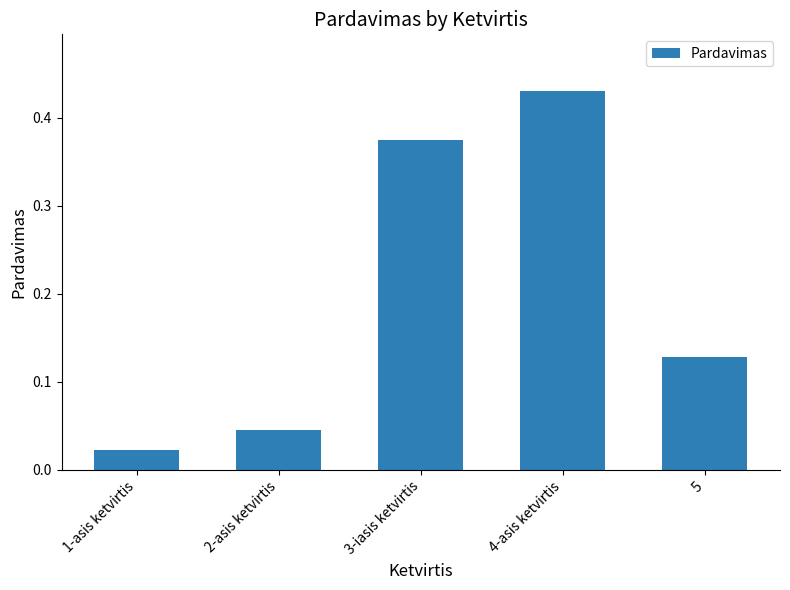

At which category does the chart reach its peak across all series?

4-asis ketvirtis